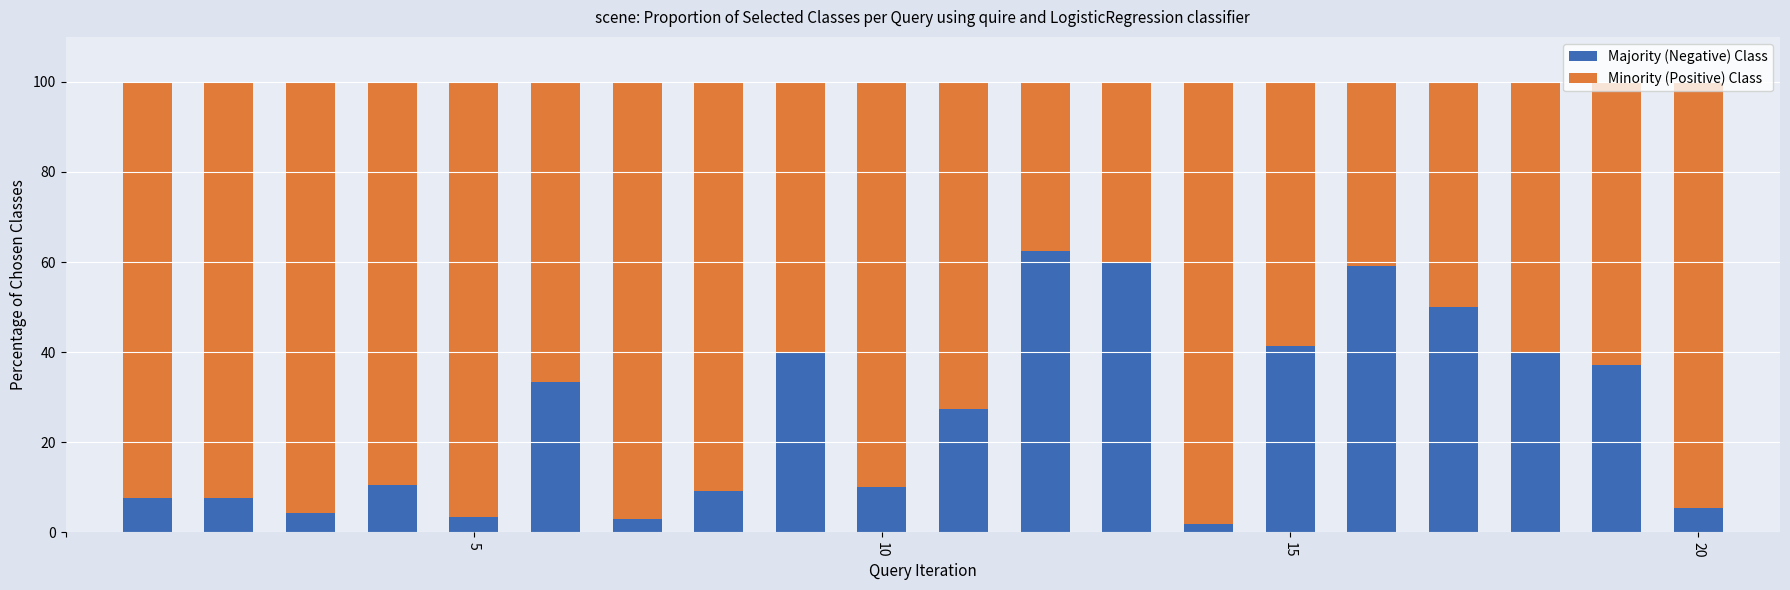

What is the maximum value for Majority (Negative) Class?

62.5